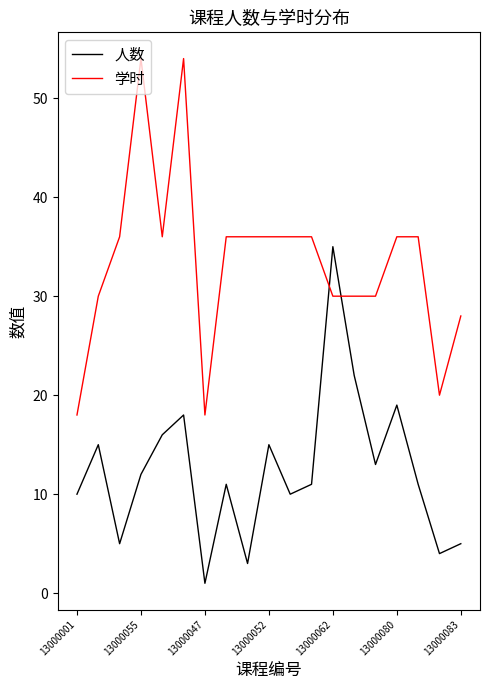

How many intersections are there between 人数 and 学时?

2